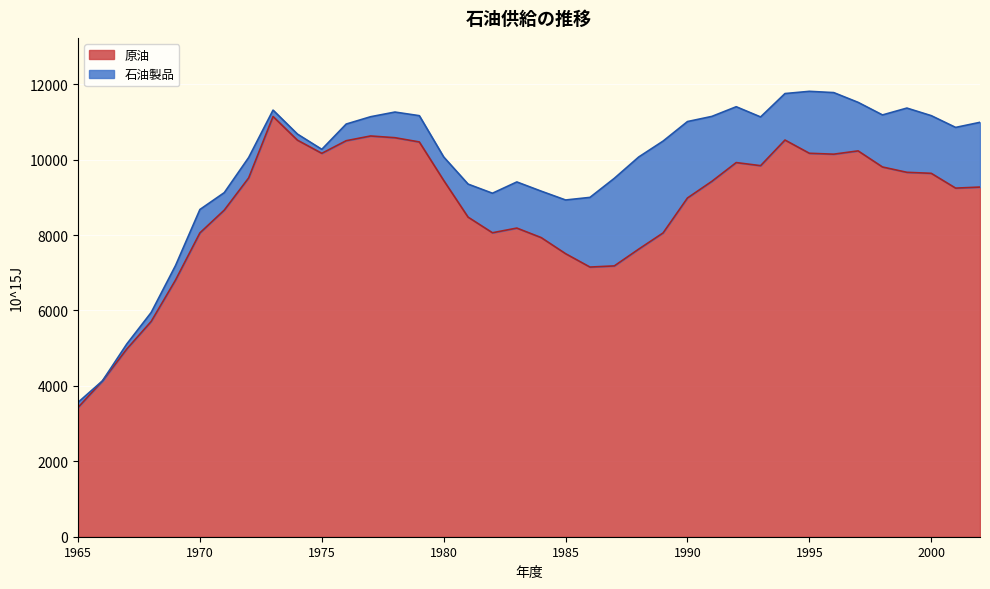

Reading left to right, extract all data points from this chart.

1965=3427.6	1966=4127.5	1967=4977.1	1968=5707.2	1969=6805.8	1970=8056.2	1971=8660.3	1972=9514.0	1973=11142.4	1974=10514.6	1975=10165.1	1976=10499.8	1977=10625.4	1978=10580.0	1979=10467.3	1980=9447.5	1981=8473.7	1982=8059.4	1983=8183.5	1984=7930.9	1985=7504.8	1986=7150.0	1987=7180.8	1988=7625.5	1989=8055.0	1990=8981.7	1991=9422.5	1992=9920.4	1993=9838.1	1994=10518.1	1995=10166.8	1996=10143.1	1997=10230.2	1998=9803.3	1999=9662.1	2000=9635.5	2001=9243.0	2002=9271.0